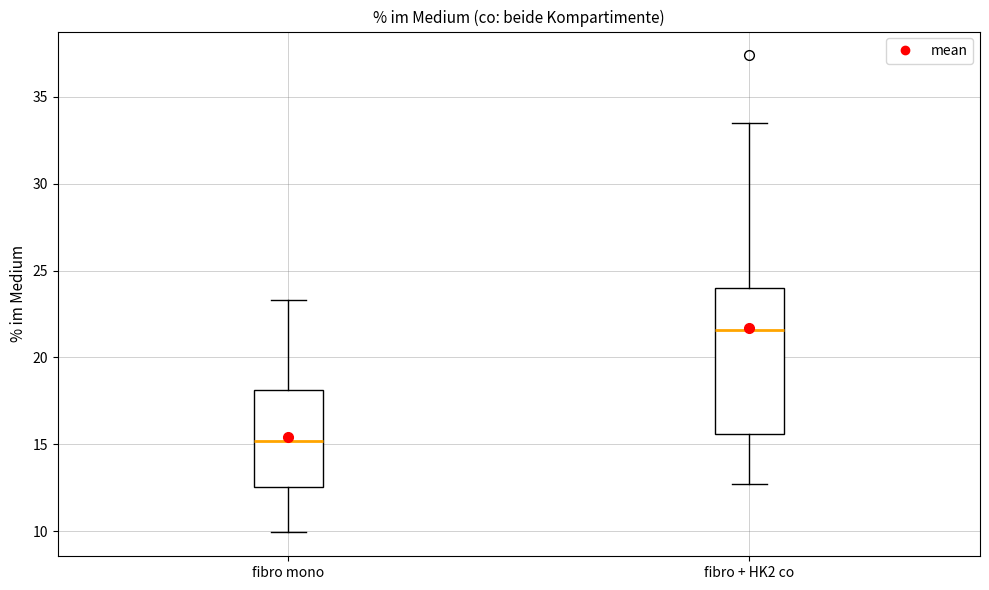

Which box is the tallest, from its lower edge to its upper edge?

fibro + HK2 co